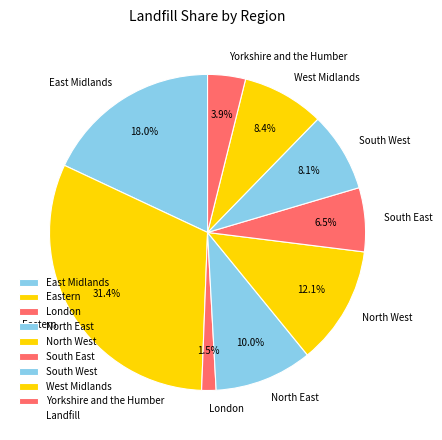

What portion of the pie excludes North East?

90.0%